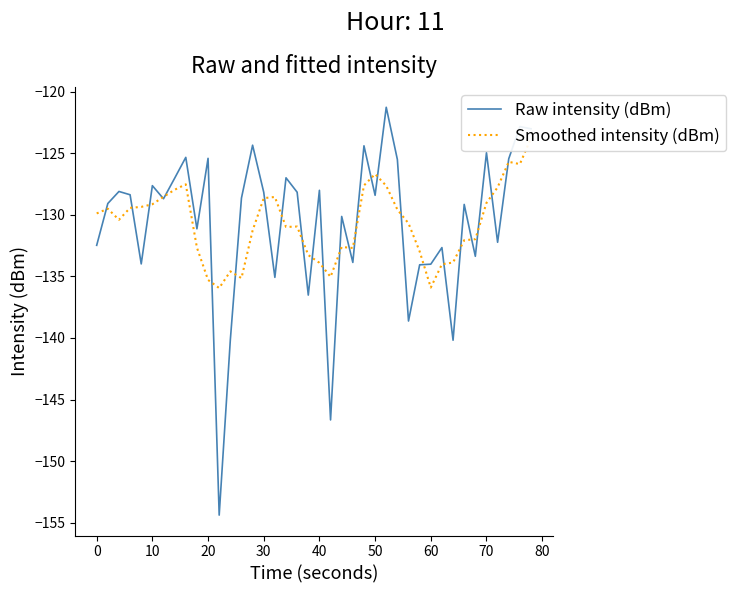

In Smoothed intensity (dBm), how many points are higher than both neighbors (excluding endpoints)?

8